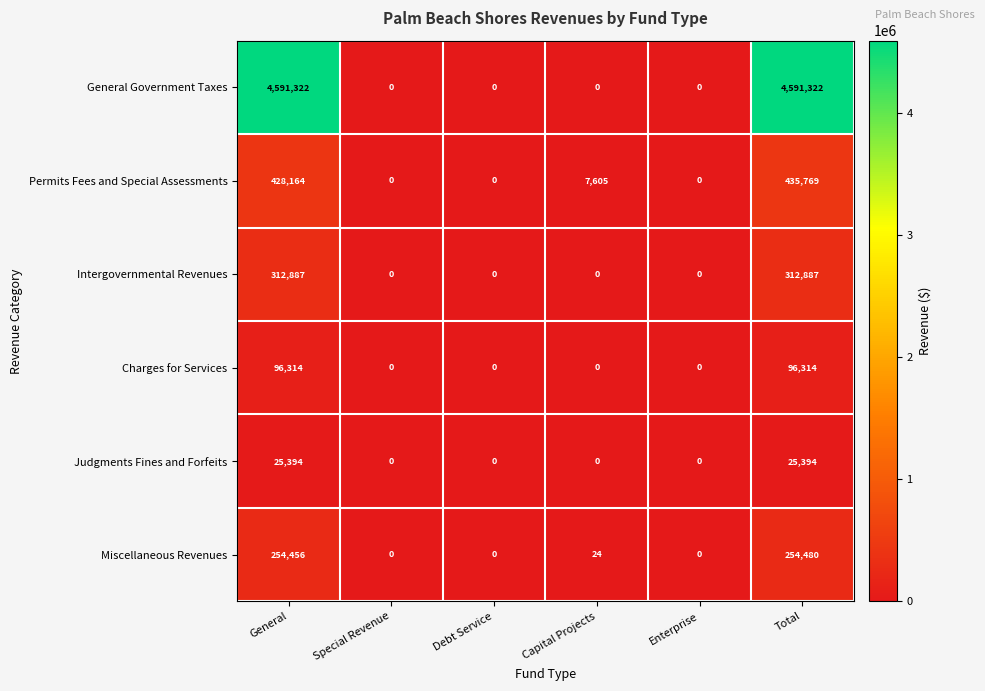

Which series has the widest spread of values?

General Government Taxes